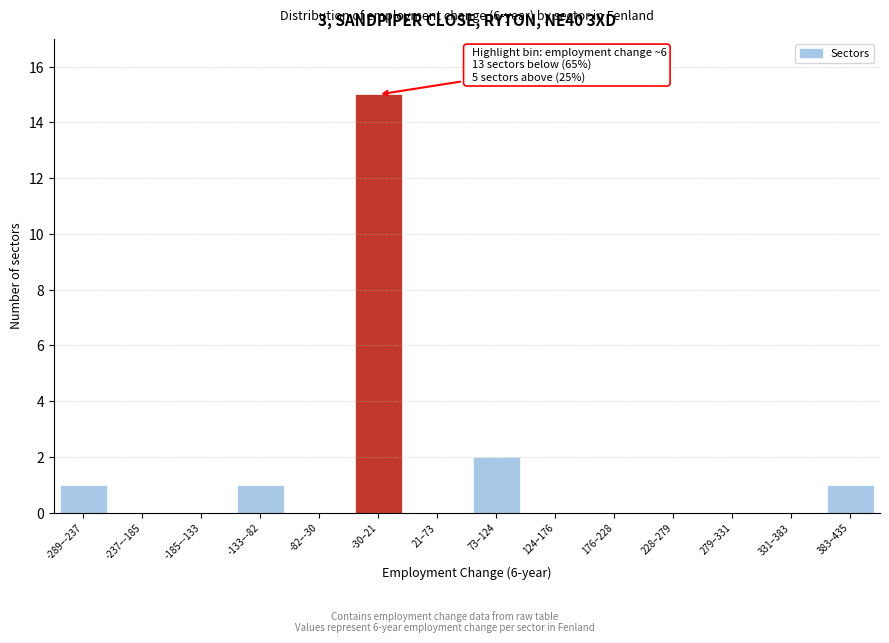

Reading left to right, list all the values displayed in this chart.

-289–-237=1	-237–-185=0	-185–-133=0	-133–-82=1	-82–-30=0	-30–21=15	21–73=0	73–124=2	124–176=0	176–228=0	228–279=0	279–331=0	331–383=0	383–435=1